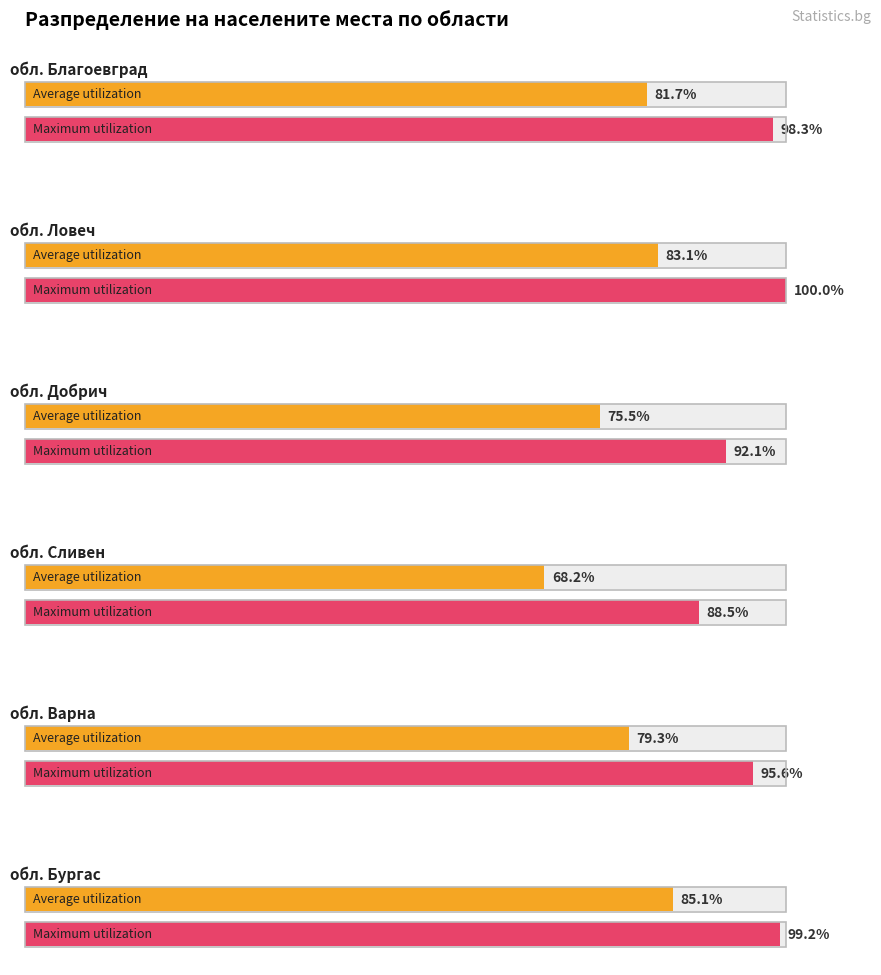

The Average utilization series shows 81.7 at обл. Благоевград. True or false?

True